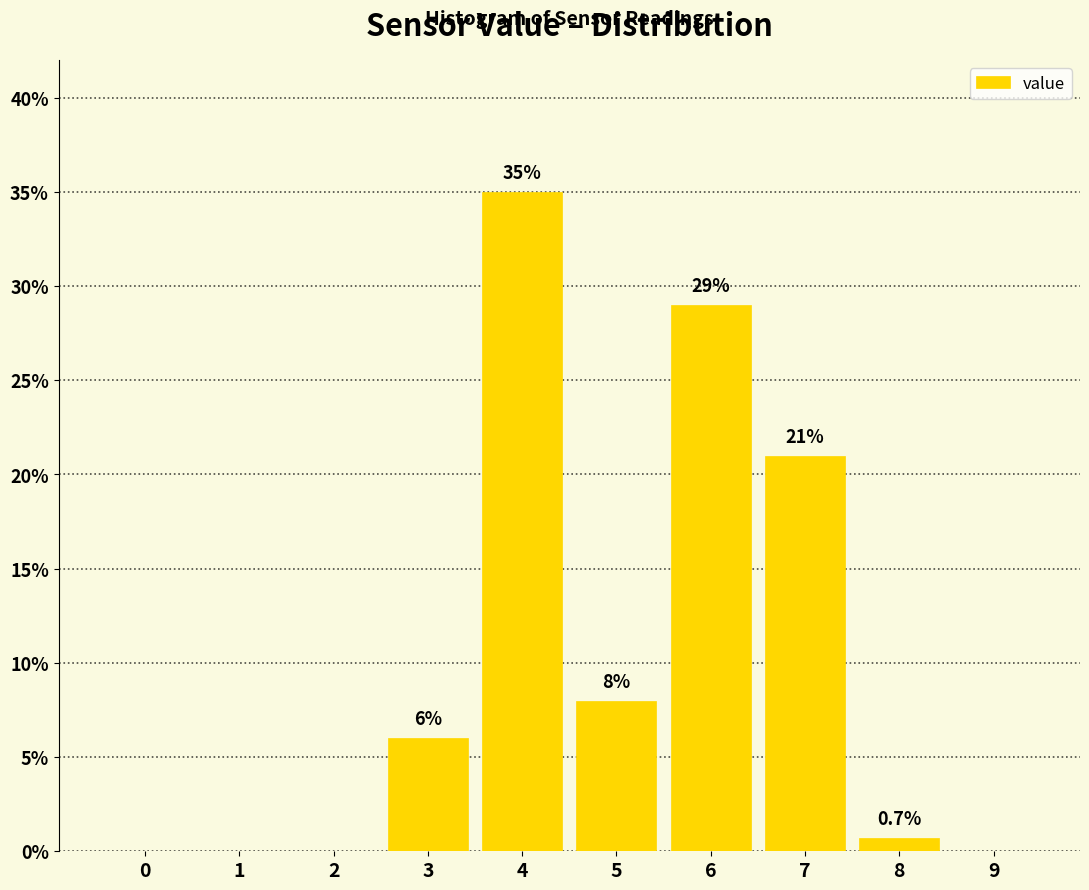

Reading right to left, transcribe all the data shown in this chart.

9=0.0	8=0.7	7=21.0	6=29.0	5=8.0	4=35.0	3=6.0	2=0.0	1=0.0	0=0.0